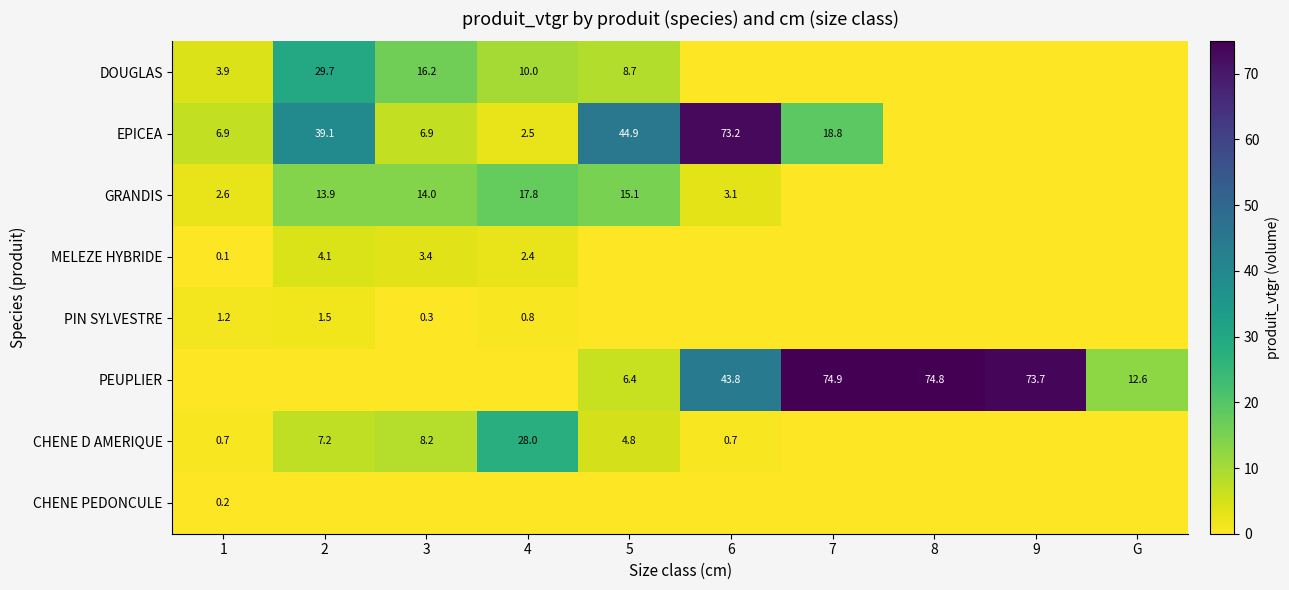

Is it true that EPICEA equals 25.5 at 7?

False